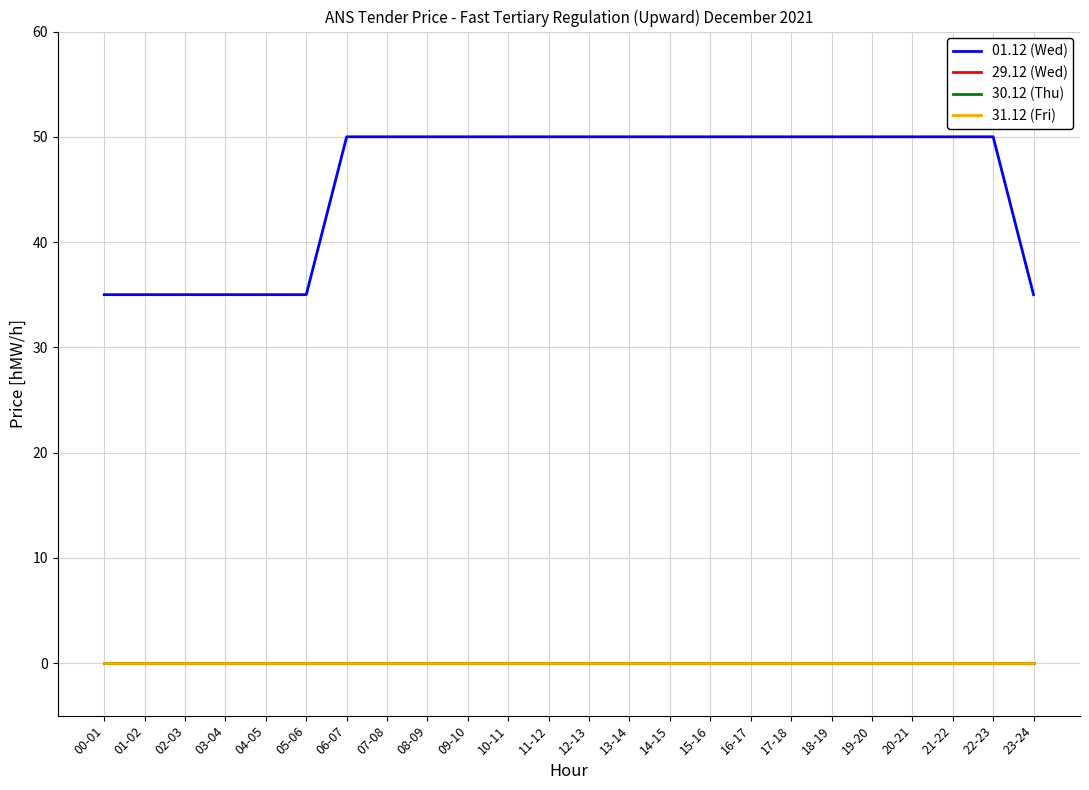

Which has a higher value, 15-16 or 07-08?

15-16